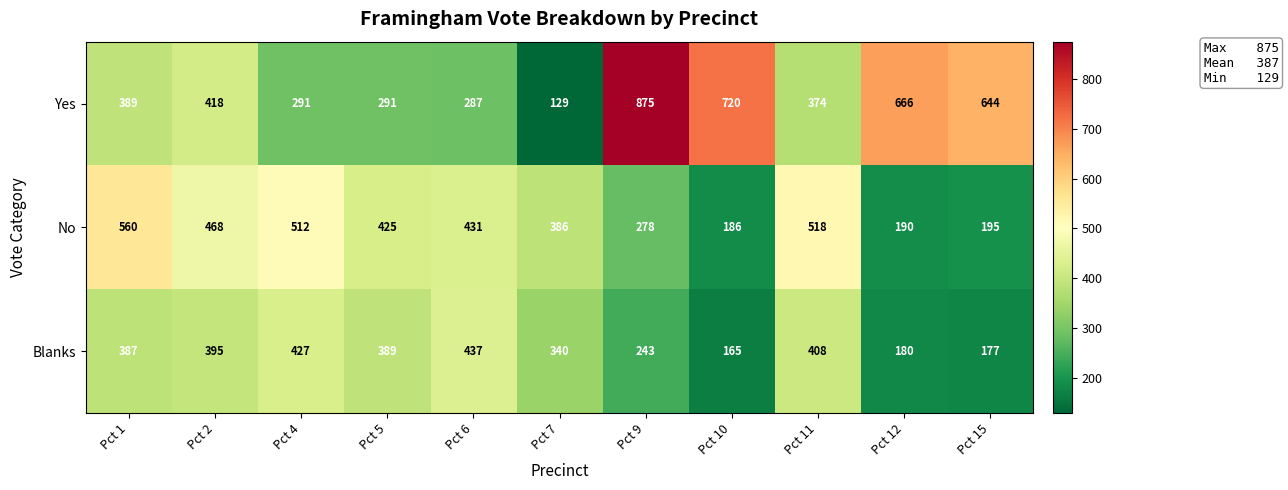

The No series shows 324 at Pct 2. True or false?

False